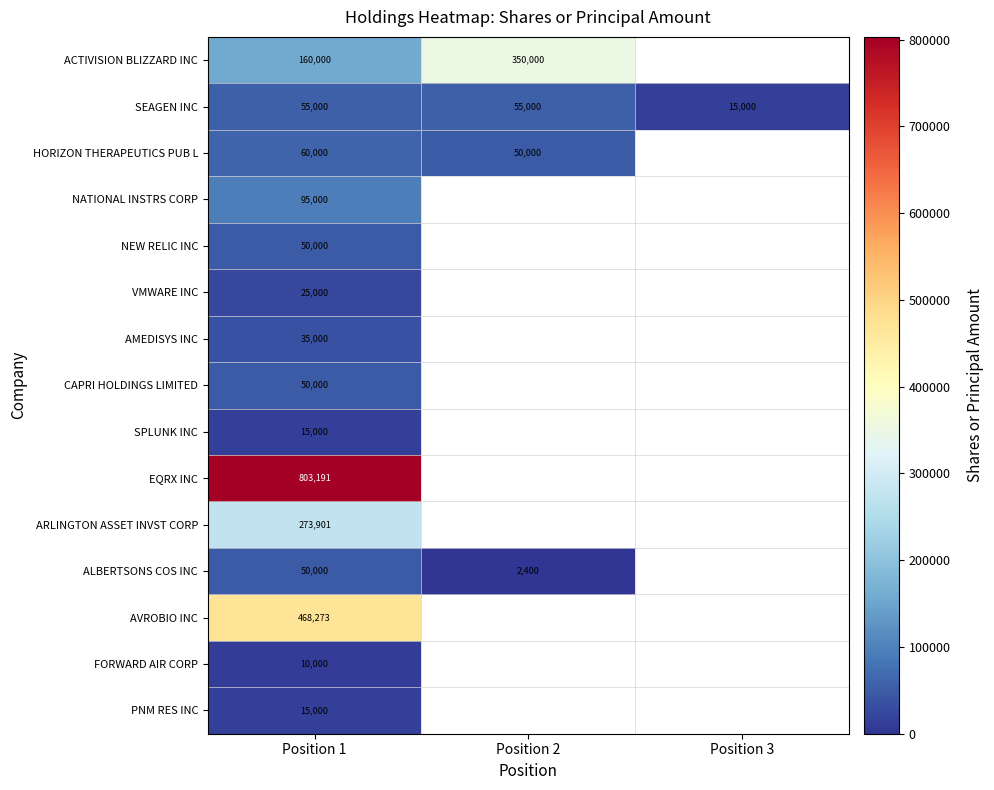

The value of SEAGEN INC at Position 2 is 55000. True or false?

True